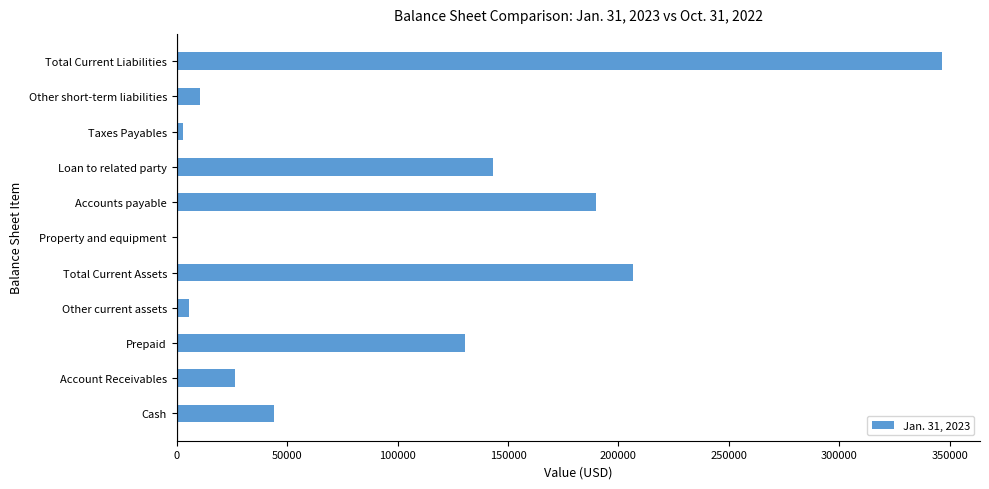

Reading bottom to top, what are all the values shown in this chart?

Cash=43903	Account Receivables=26563	Prepaid=130714	Other current assets=5496	Total Current Assets=206676	Property and equipment=283	Accounts payable=189889	Loan to related party=143186	Taxes Payables=2804	Other short-term liabilities=10474	Total Current Liabilities=346353